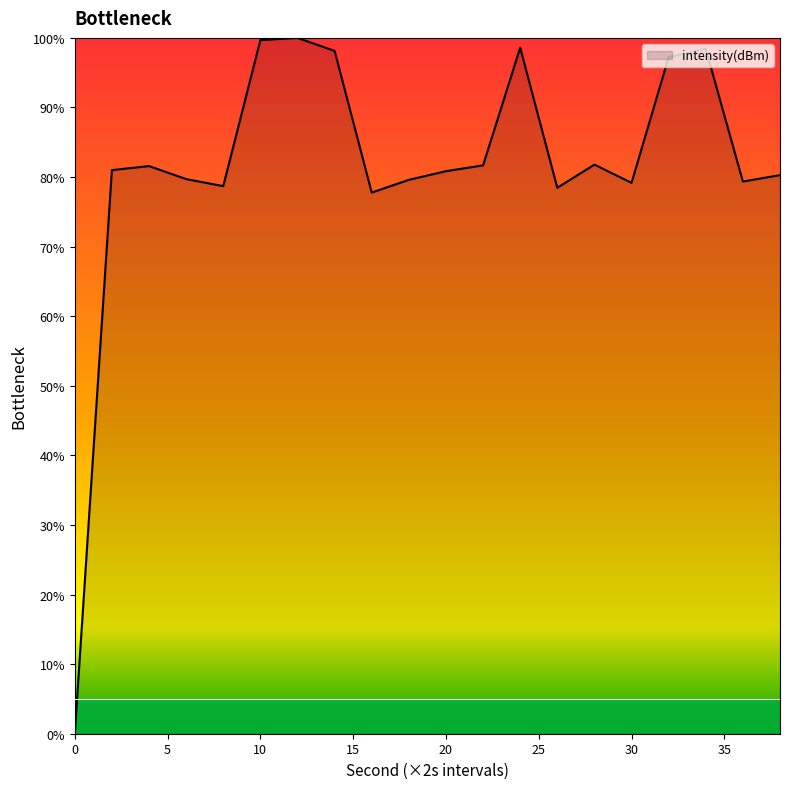

How many lines are shown in the chart?

1